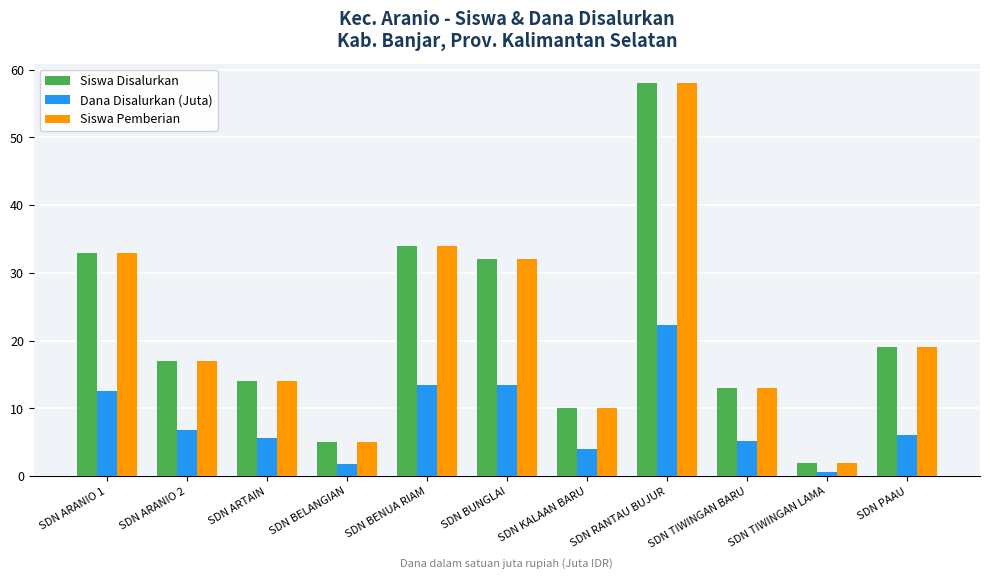

What is the label of the 6th bar from the left?

SDN BUNGLAI